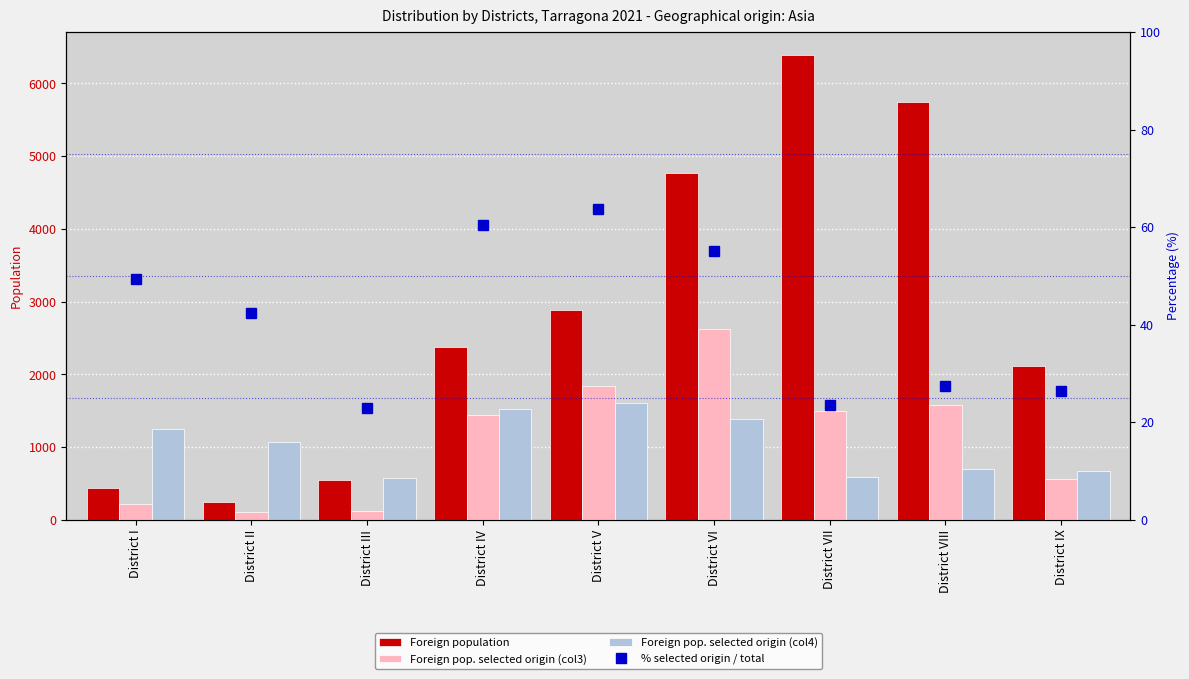

Is the value of % selected origin / total at District IV greater than the value of Foreign population at District II?

No